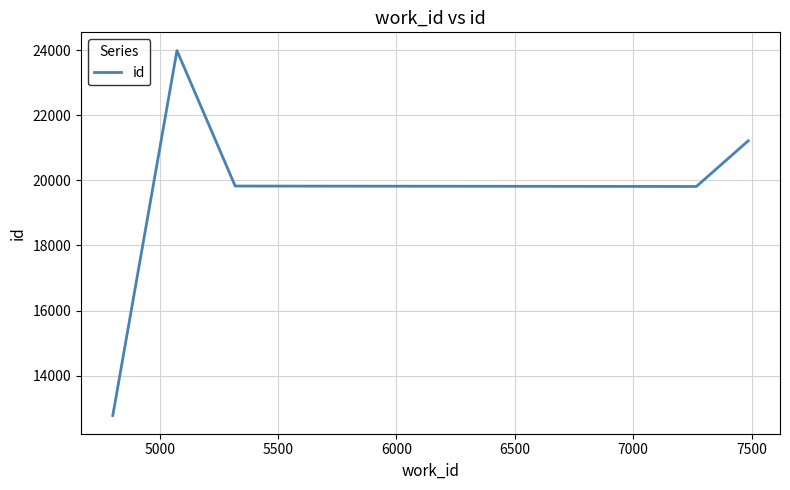

What is the minimum value shown in the chart?

12778